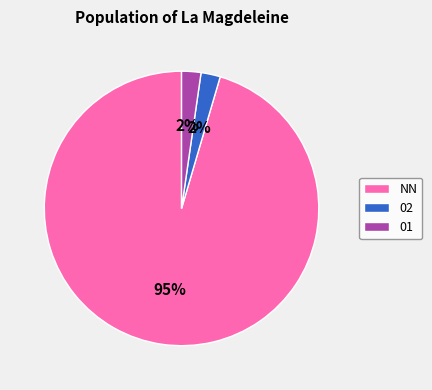

Which category has the biggest portion of the pie?

NN